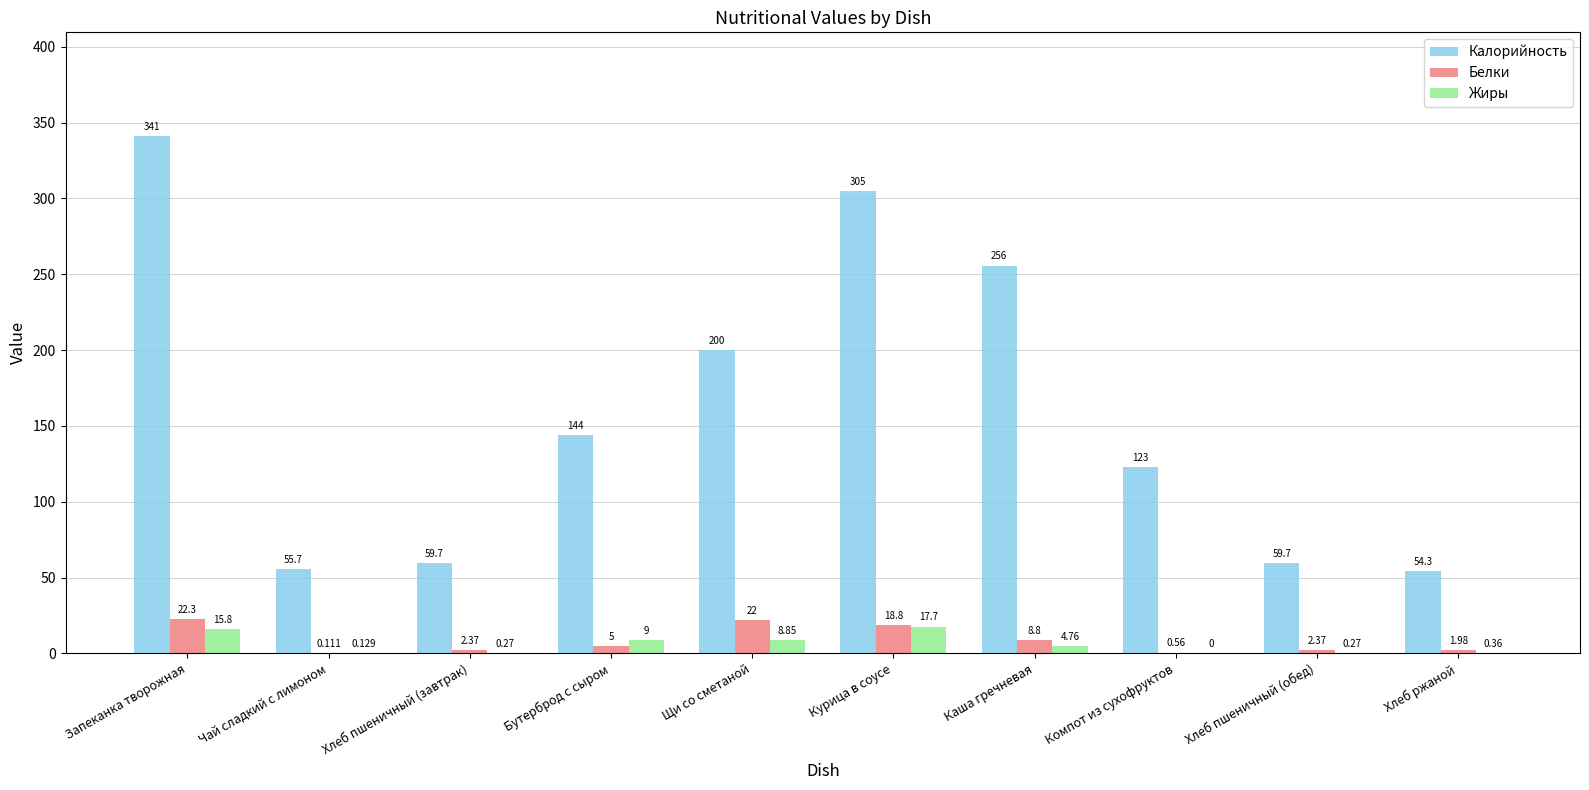

At which category does the chart reach its peak across all series?

Запеканка творожная